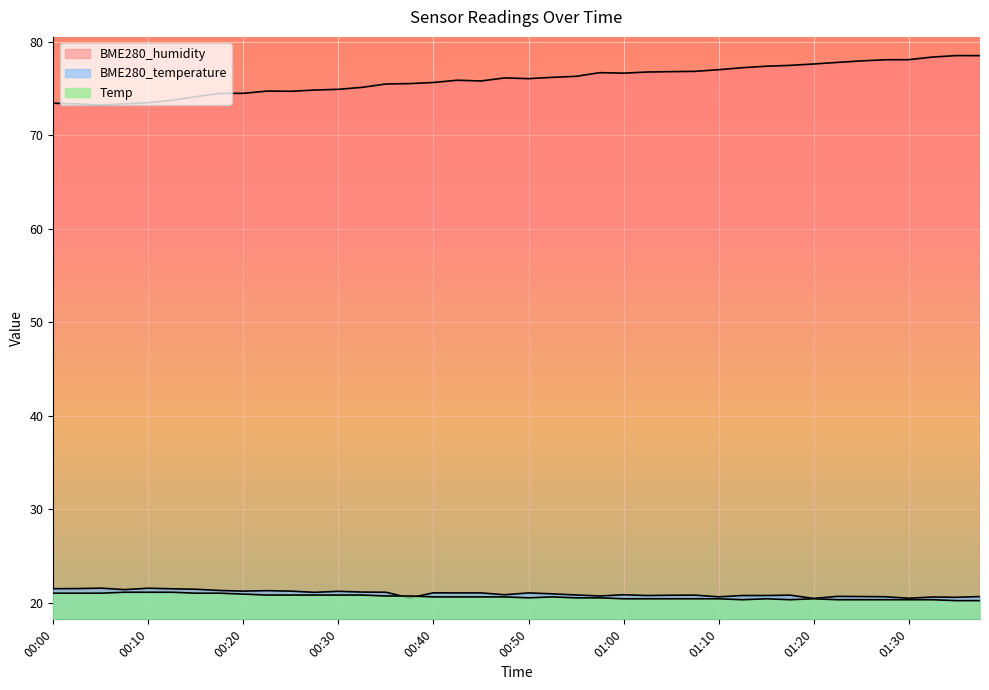

How many interior local valleys does the BME280_temperature series have?

11